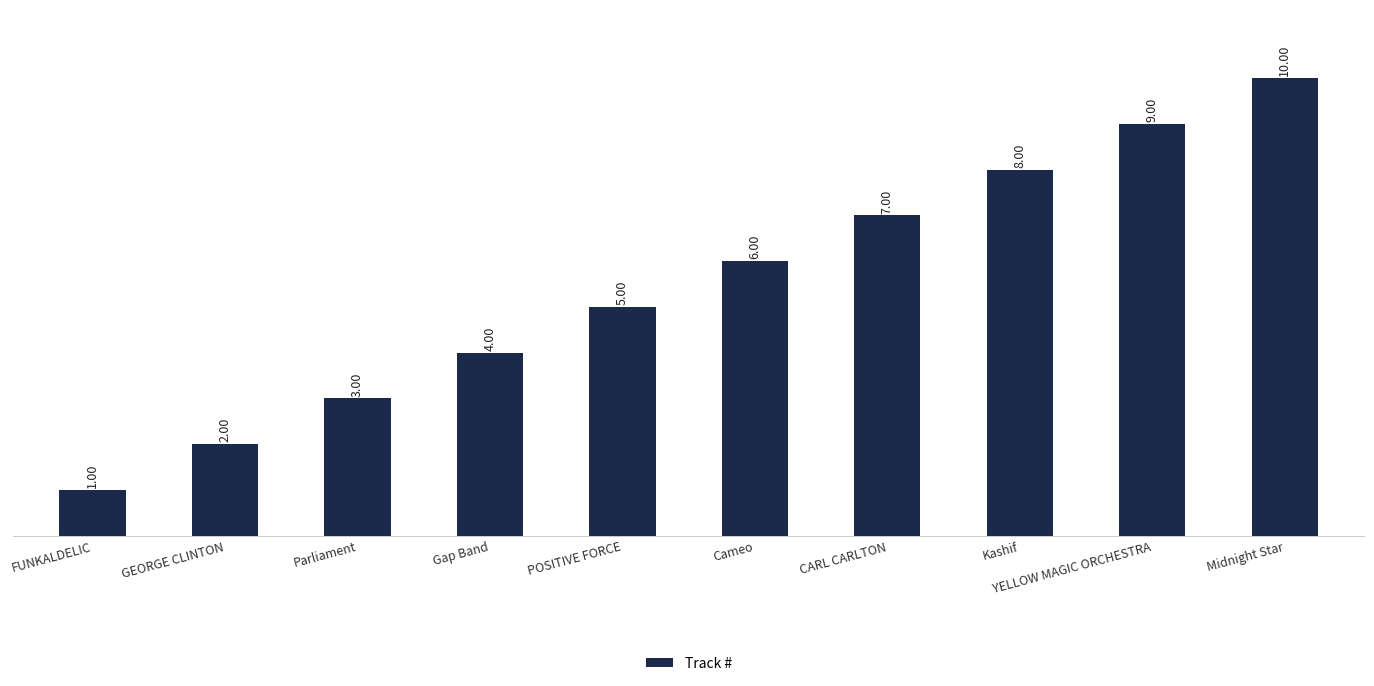

What is the label of the 2nd bar from the left?

GEORGE CLINTON